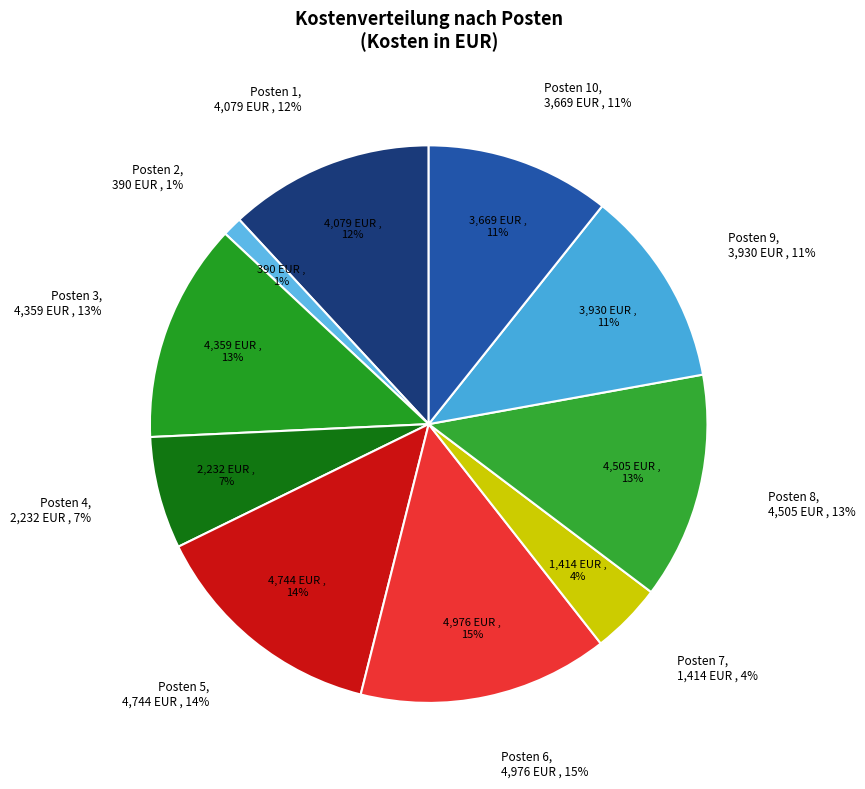

What percentage is NOT represented by Posten 9?

88.5%